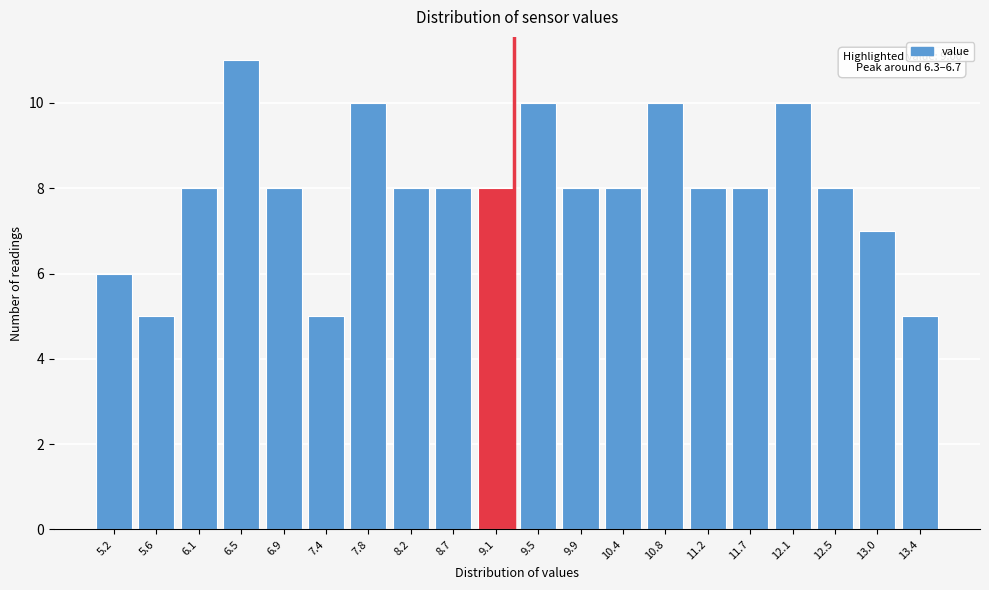

Reading left to right, what are all the values shown in this chart?

6	5	8	11	8	5	10	8	8	8	10	8	8	10	8	8	10	8	7	5